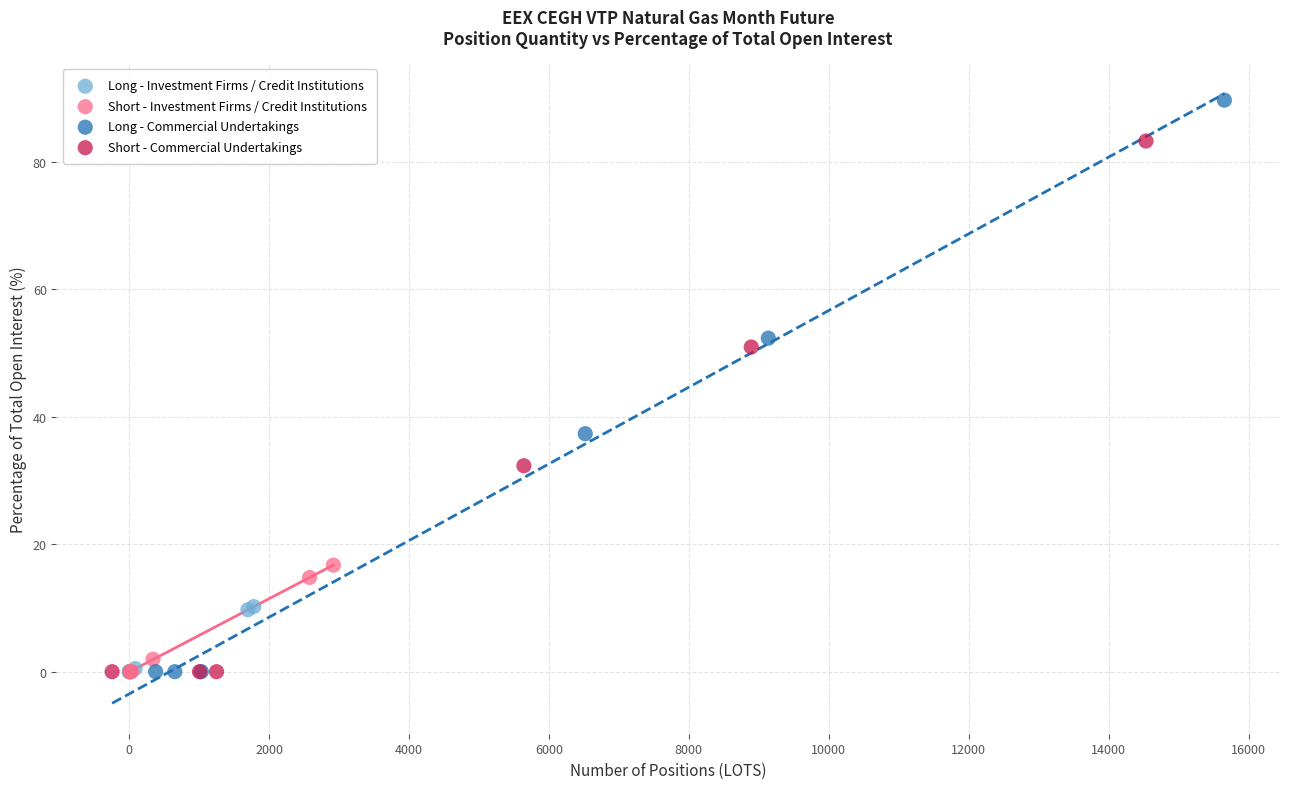

Which series reaches the maximum Y coordinate?

Long - Commercial Undertakings